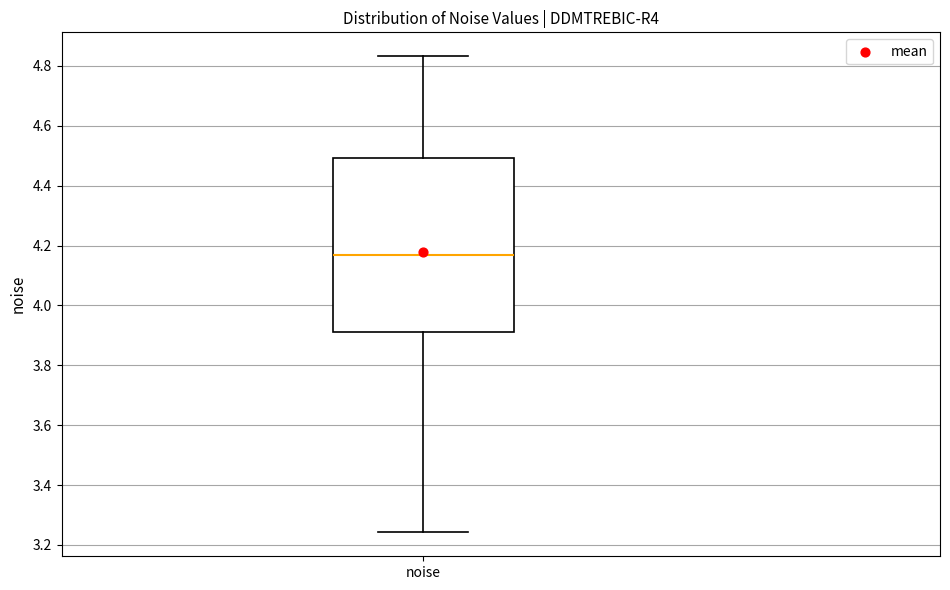

Read this box plot against the y-axis: the position of the median line, the range covered by the box, and the ends of both whiskers. The values are not printed on the chart, so give them approximately, as read against the axis.

median 4.16, box 3.92 to 4.50, whiskers 3.24 to 4.84